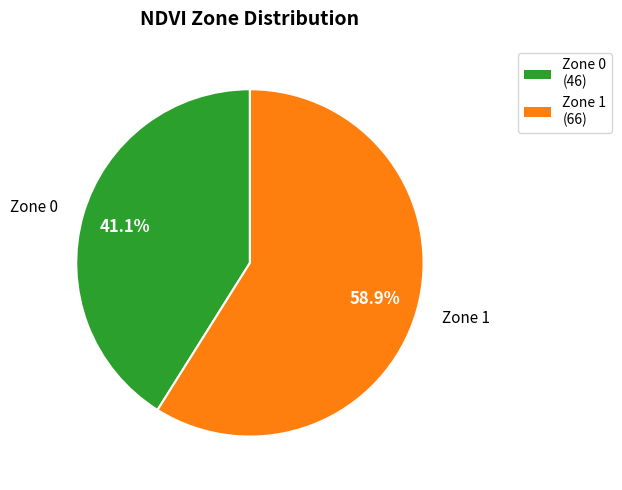

What is the majority slice?

Zone 1